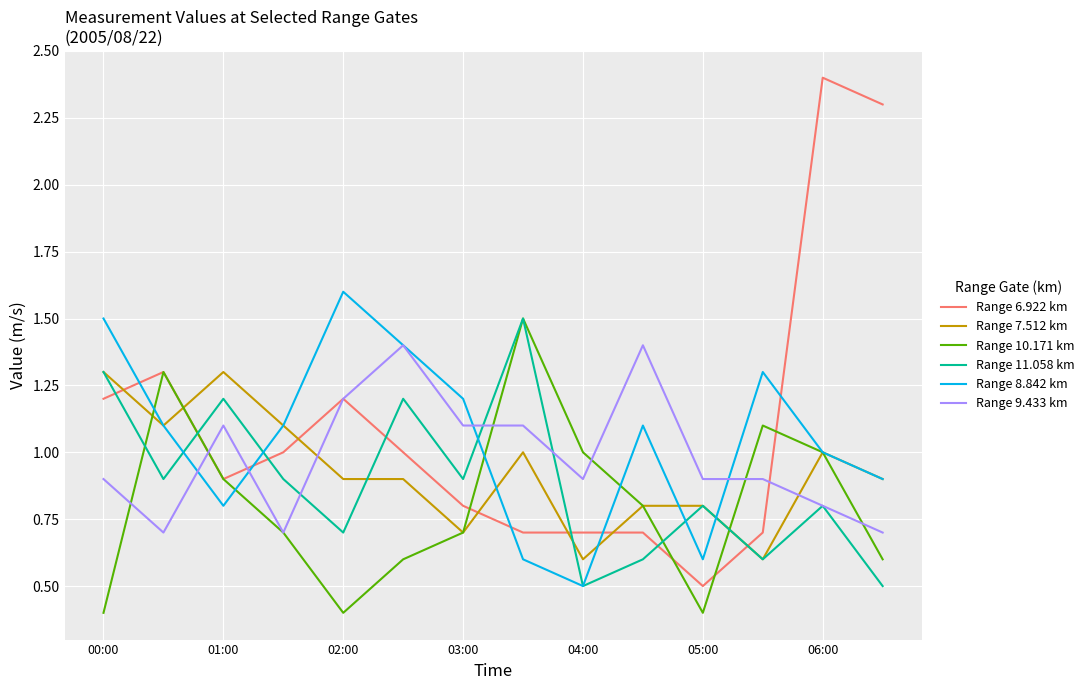

True or false: Range 8.842 km and Range 6.922 km cross at least once.

True